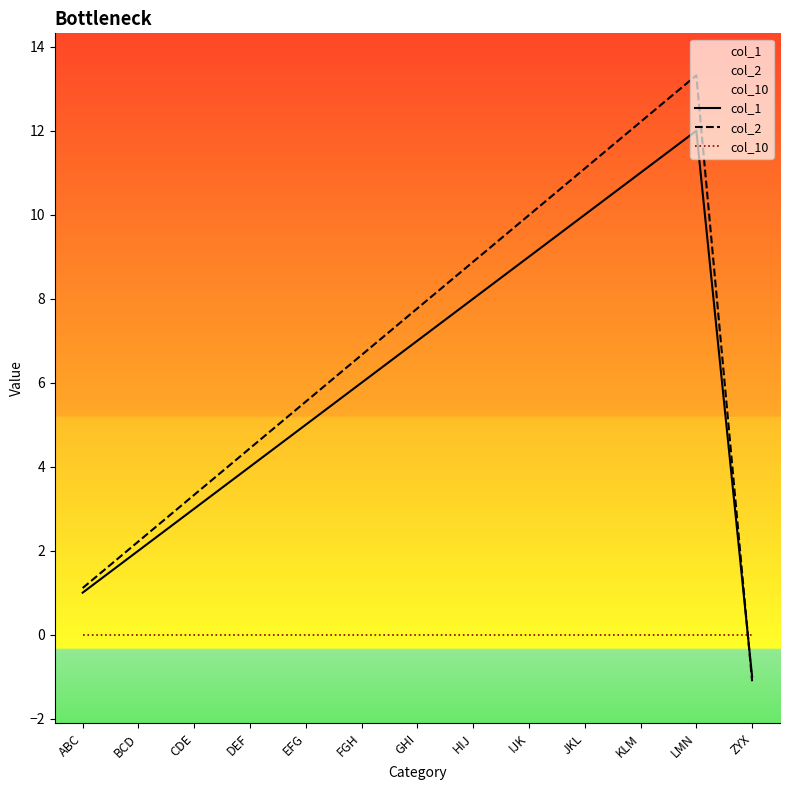

Reading left to right, list all the values displayed in this chart.

col_1: 1.0	2.0	3.0	4.0	5.0	6.0	7.0	8.0	9.0	10.0	11.0	12.0	-1.0
col_2: 1.1	2.2	3.3	4.4	5.5	6.7	7.8	8.9	10.0	11.1	12.2	13.3	-1.1
col_10: 0.0	0.0	0.0	0.0	0.0	0.0	0.0	0.0	0.0	0.0	0.0	0.0	0.0